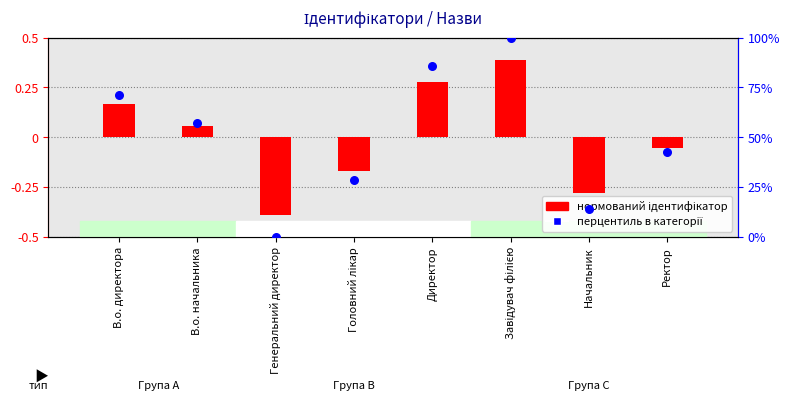

Which has a higher value, В.о. начальника or Ректор?

В.о. начальника